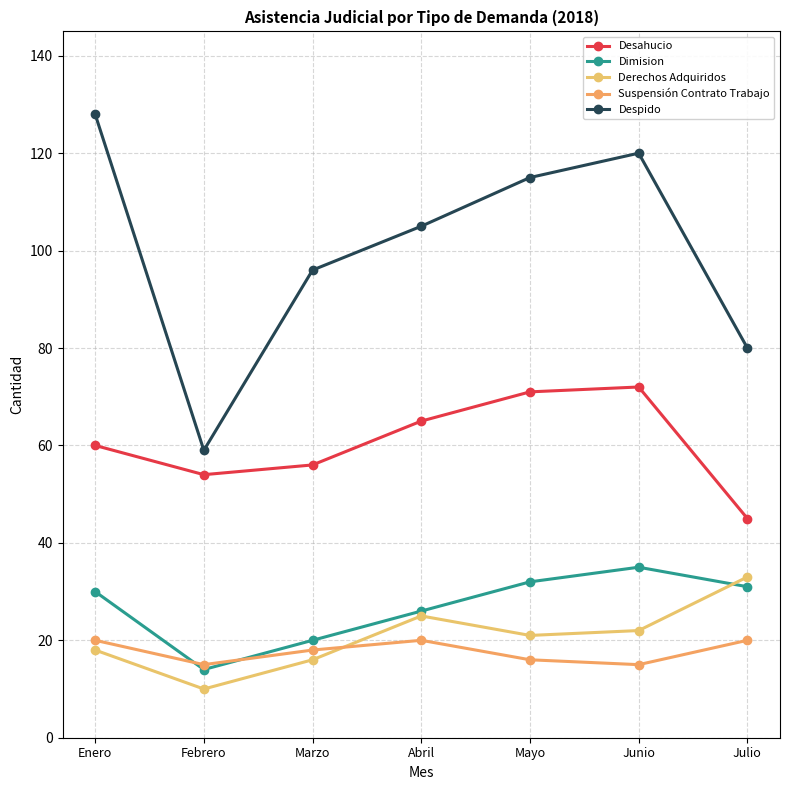

Read the Dimision value at Abril, to the nearest 10.

30